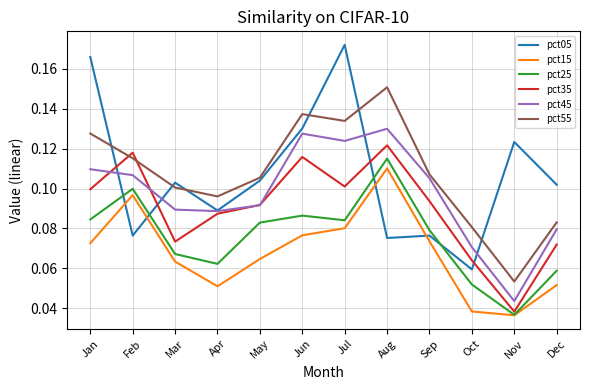

Where is pct35 nearest to the value 0?

Nov